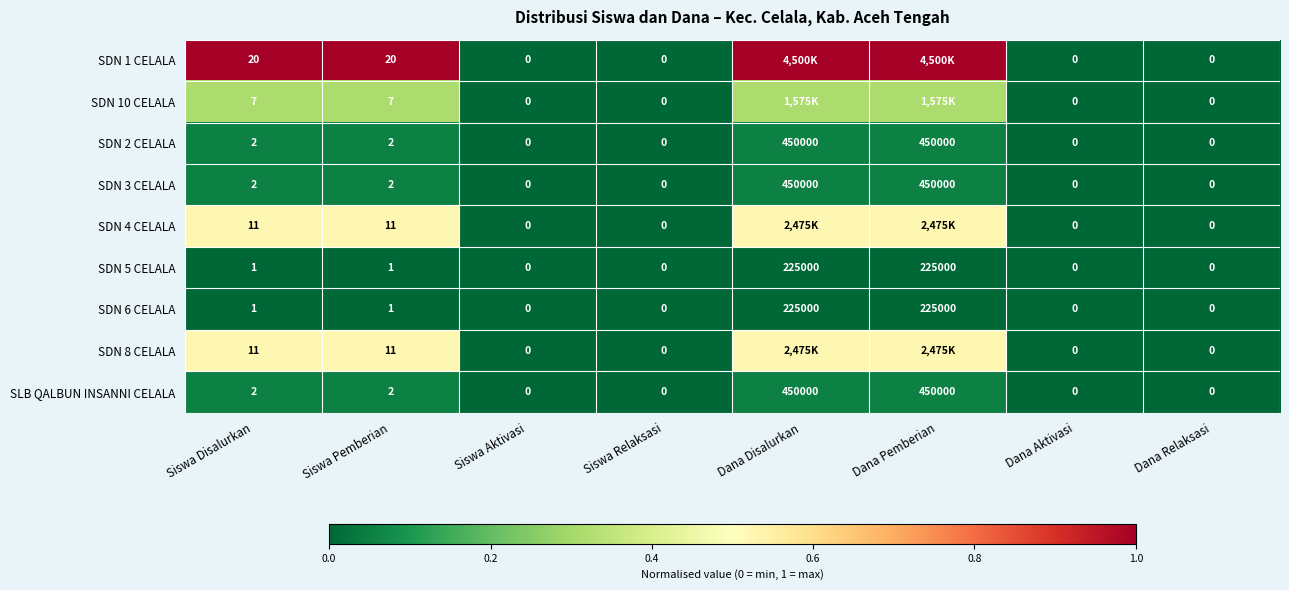

Is the value of SDN 4 CELALA at Dana Relaksasi greater than the value of SDN 5 CELALA at Dana Disalurkan?

No